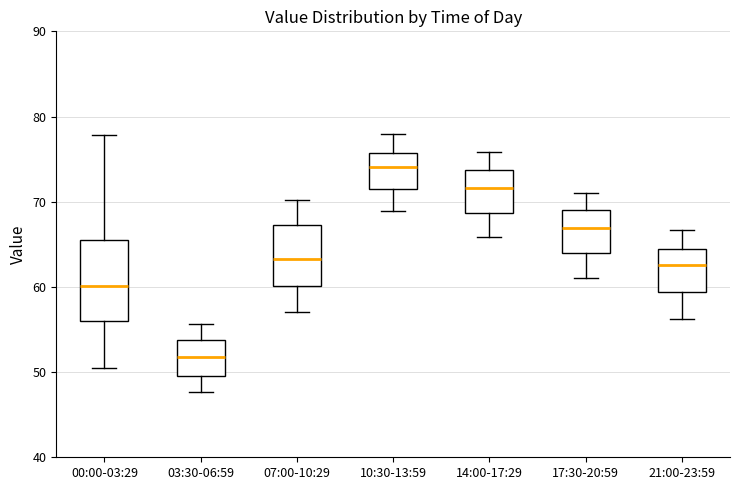

Which box has the lowest median line?

03:30-06:59